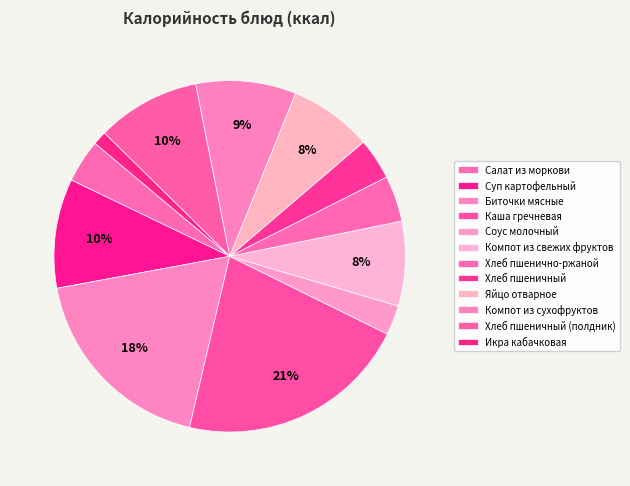

Is it true that Хлеб пшеничный (полдник) is 20% of the pie?

False